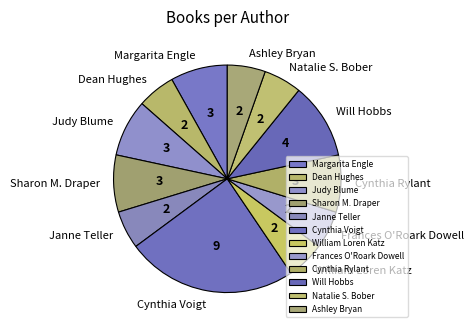

Is the sum of Natalie S. Bober and William Loren Katz greater than half?

No